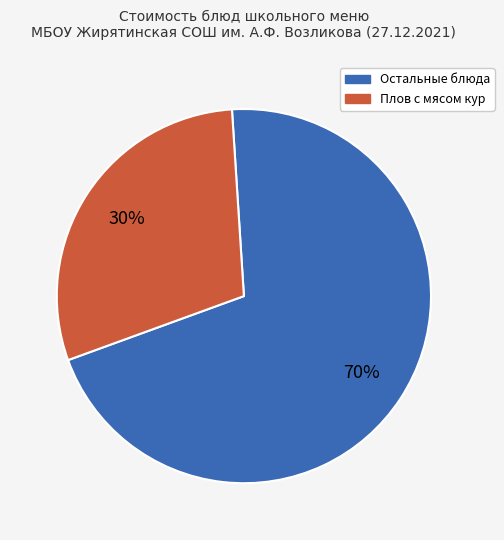

To the nearest percent, what is the average slice percentage?

50%